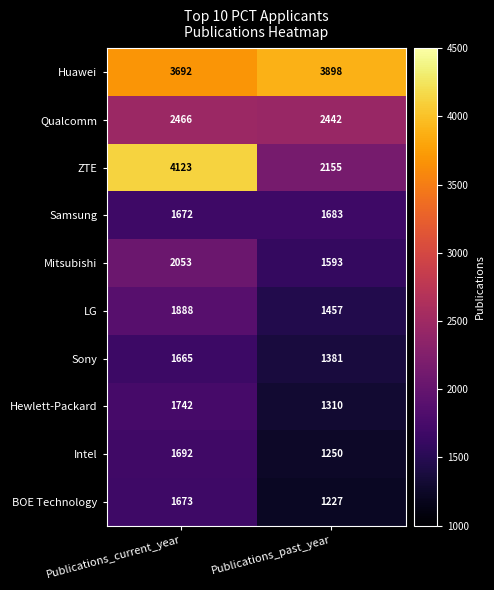

The BOE Technology series shows 738 at Publications_current_year. True or false?

False